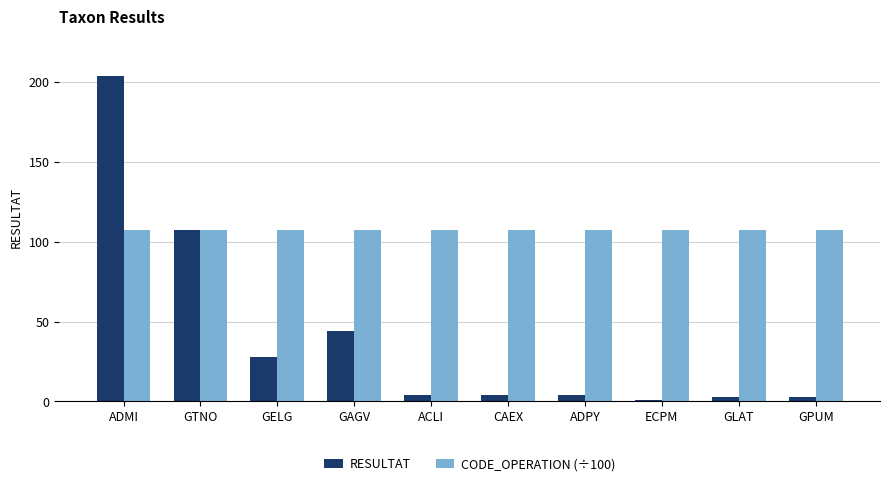

What is the label of the 8th bar from the right?

GELG